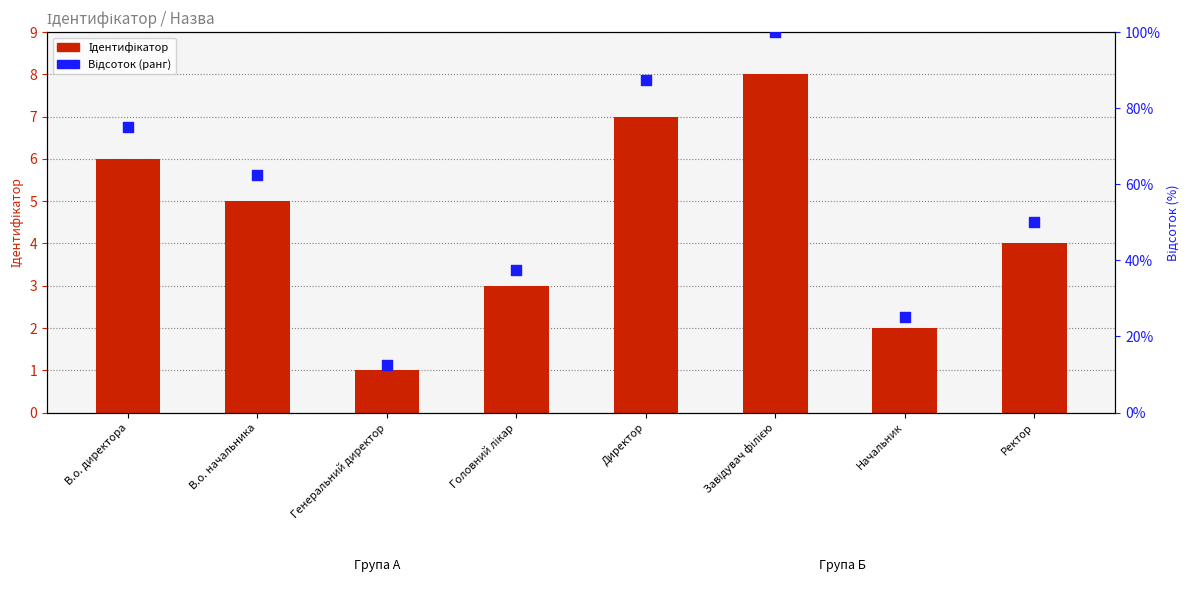

Which series reaches the maximum Y coordinate?

Відсоток (ранг)